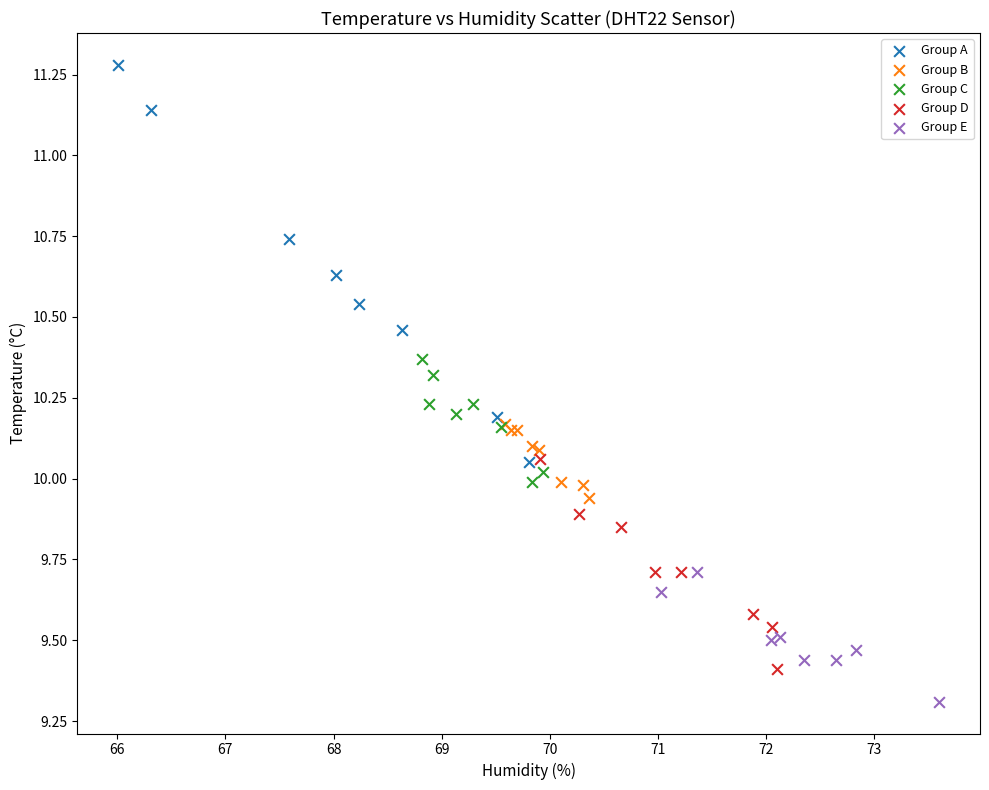

Which series has the largest Y range (max minus min)?

Group A